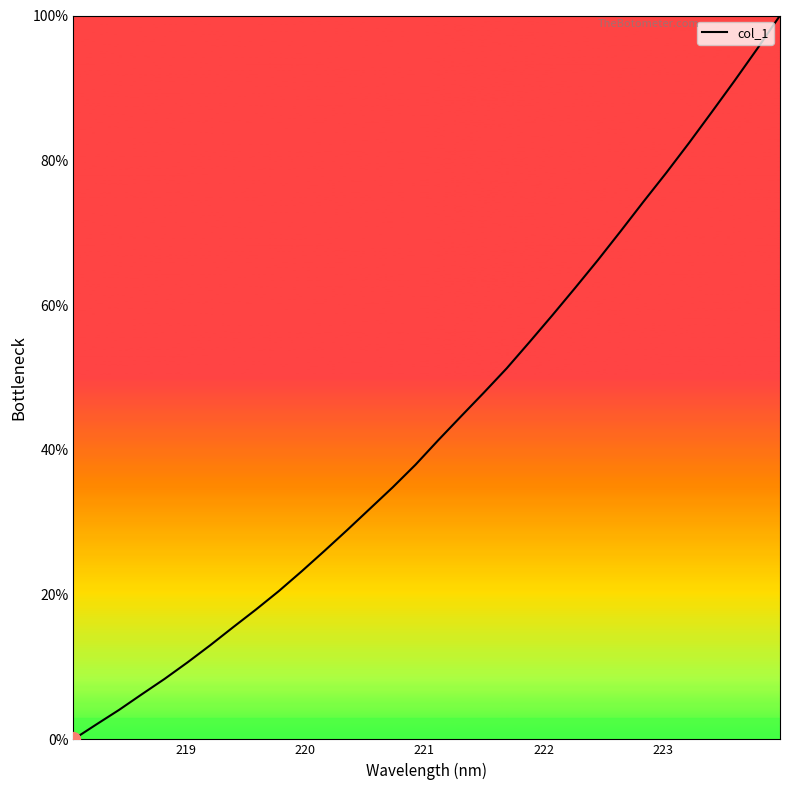

What is the maximum value shown in the chart?

100.0